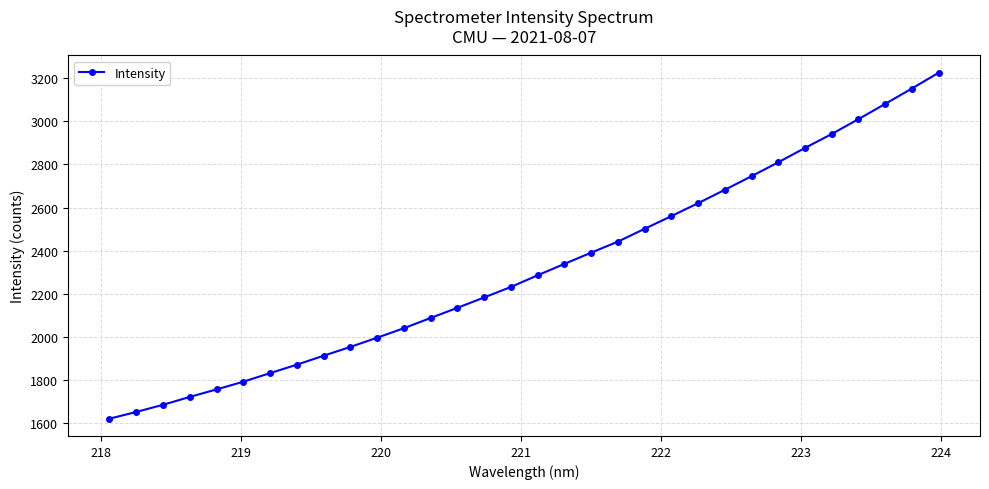

What is the maximum value shown in the chart?

3226.2